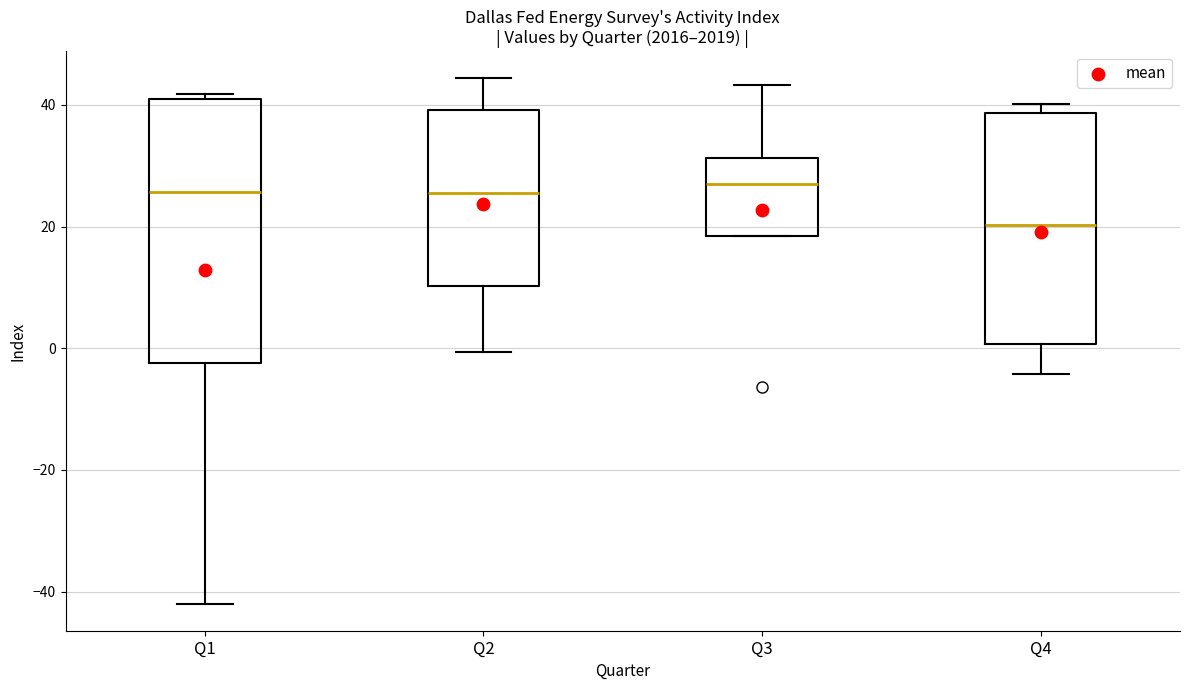

Comparing the boxes themselves (not the whiskers), which one is the tallest?

Q1